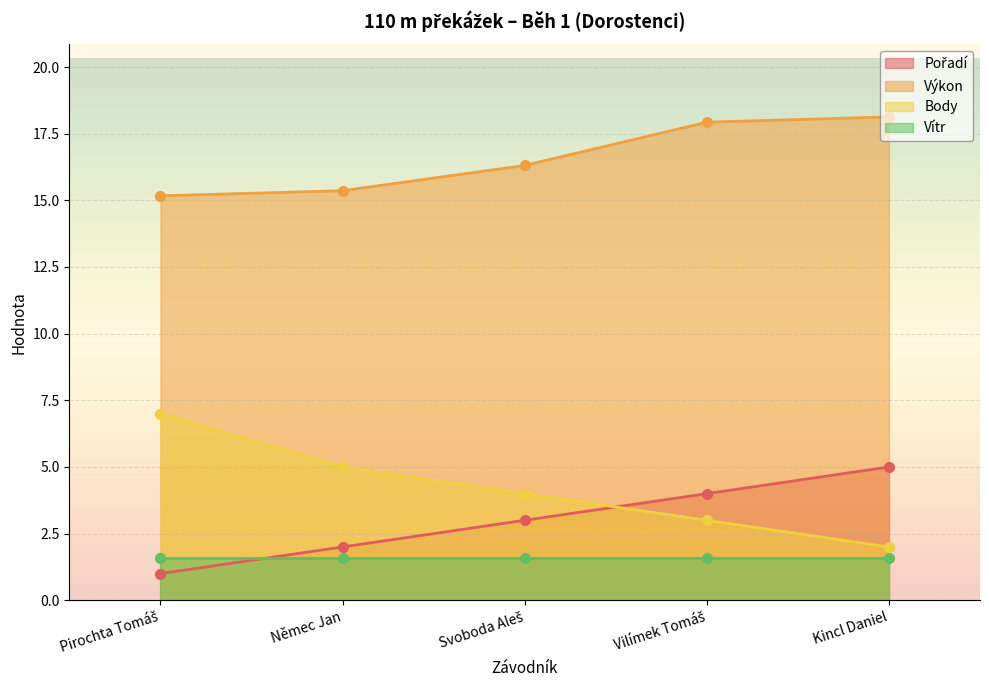

Which category has the lowest value in the Pořadí series?

Pirochta Tomáš